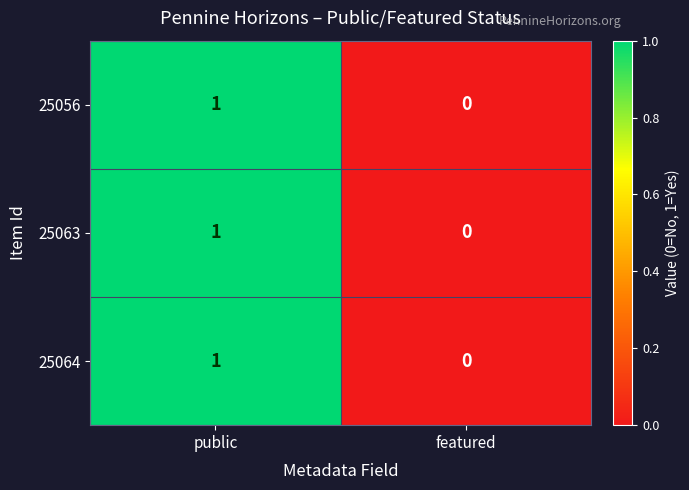

List the labels in order of 25056 value, largest first.

public, featured